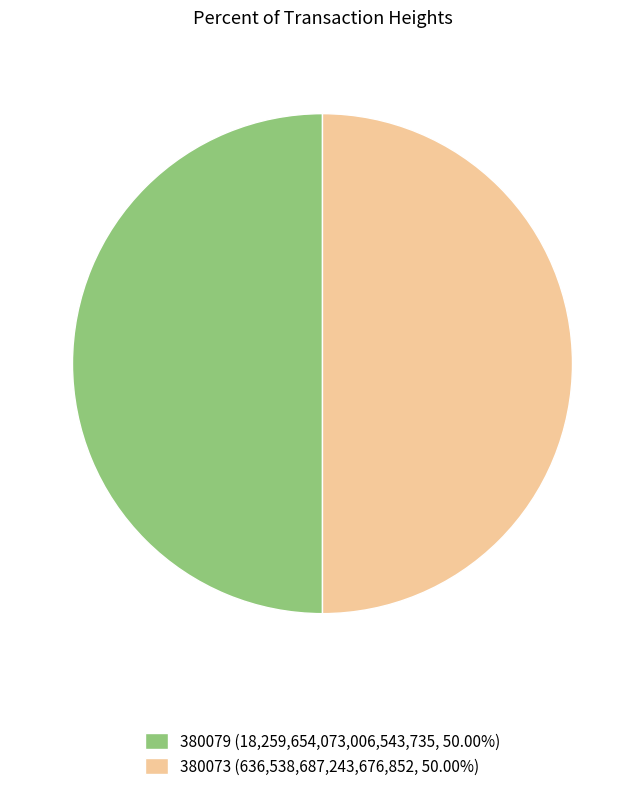

Combined, do 380073 (636,538,687,243,676,852, 50.00%) and 380079 (18,259,654,073,006,543,735, 50.00%) account for over 50%?

Yes